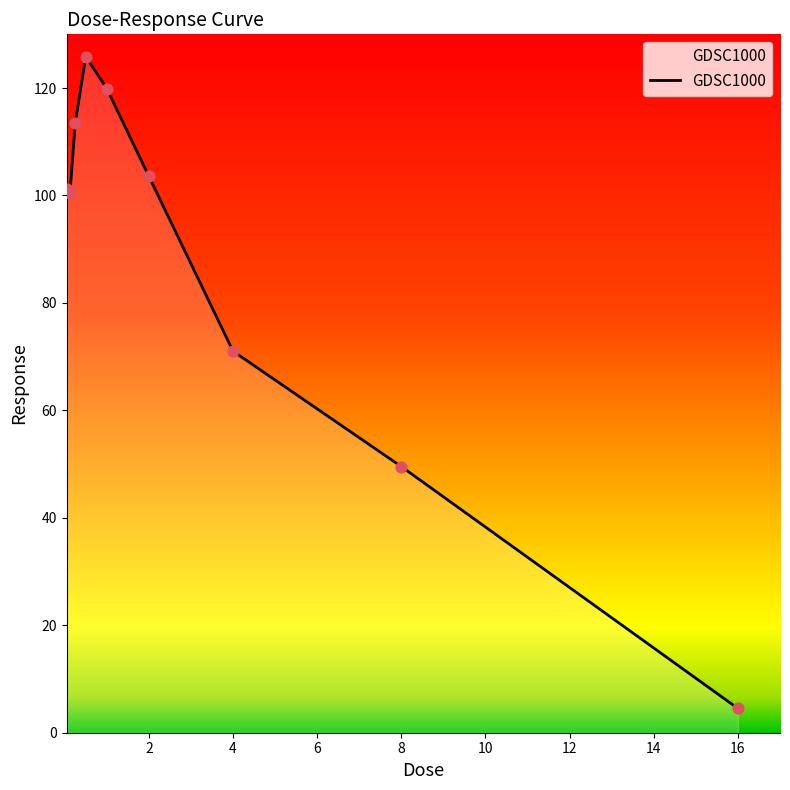

What is the difference between the maximum and minimum values?

121.3